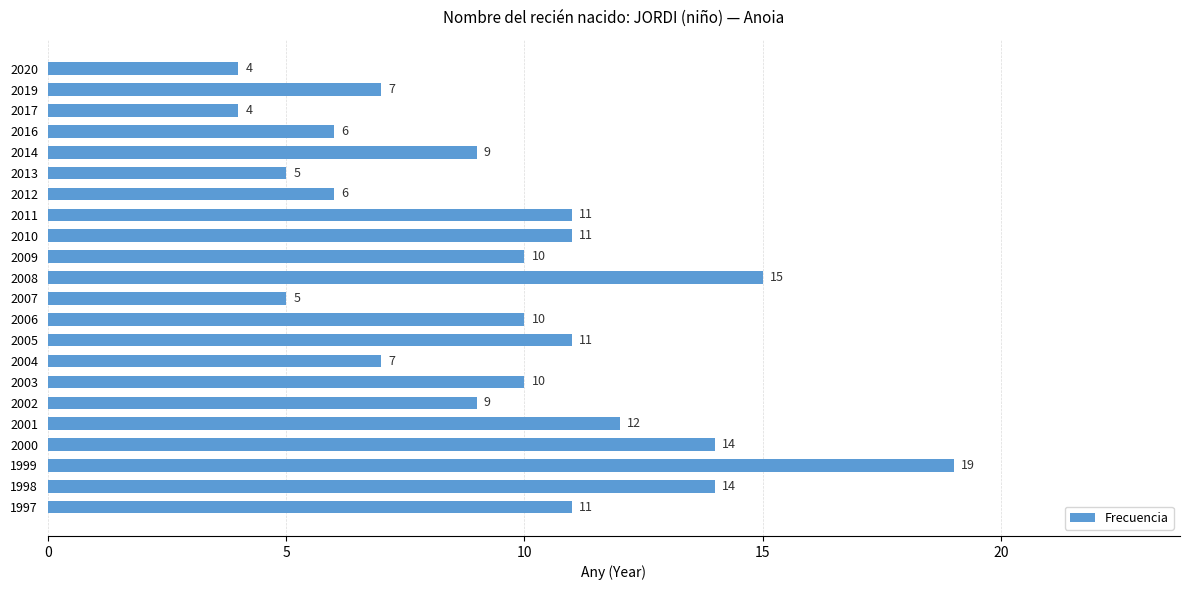

What is the sum of all values?

210